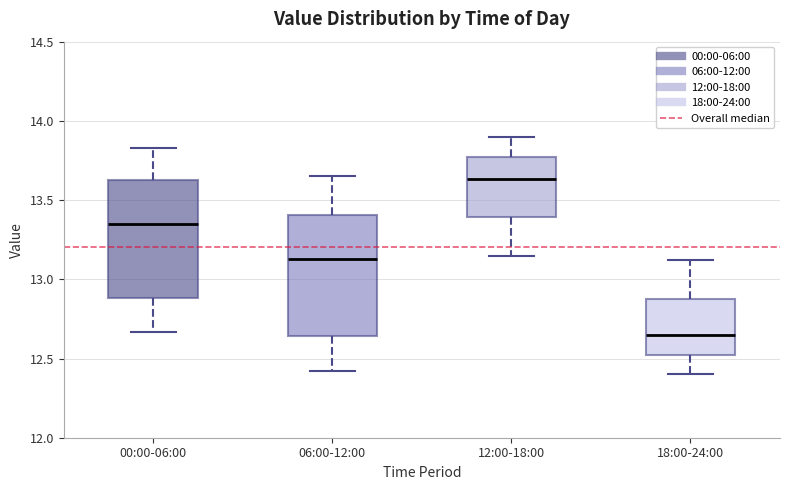

Where does the lower whisker of the box for 12:00-18:00 end on the y-axis? The values are not printed on the chart, so give them approximately, as read against the axis.

13.15